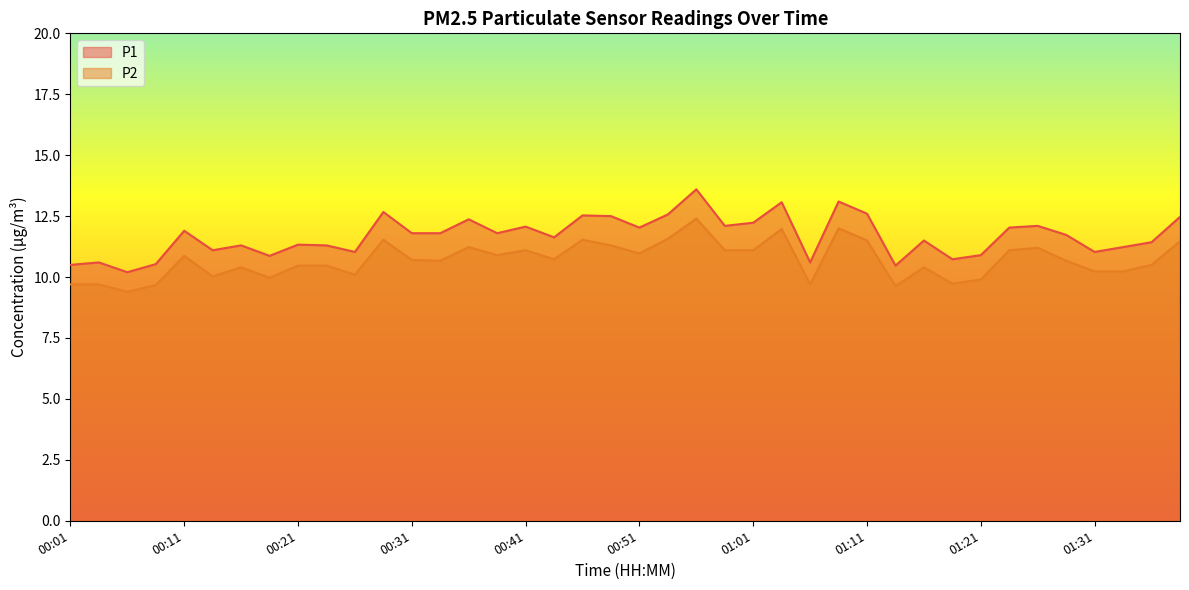

What are all the series names shown in the legend?

P1, P2